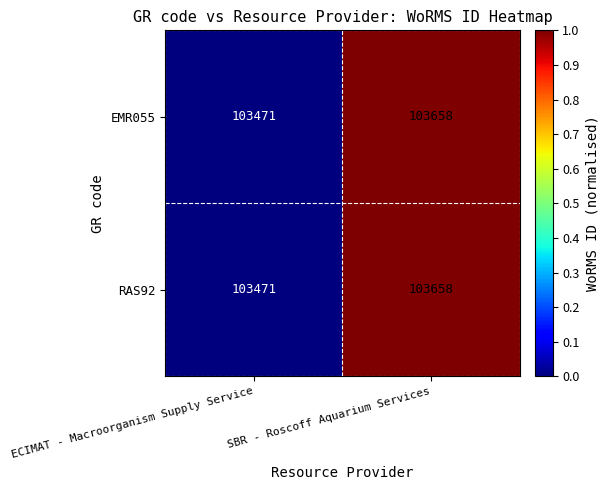

What is the difference between the maximum and minimum values in the EMR055 series?

187